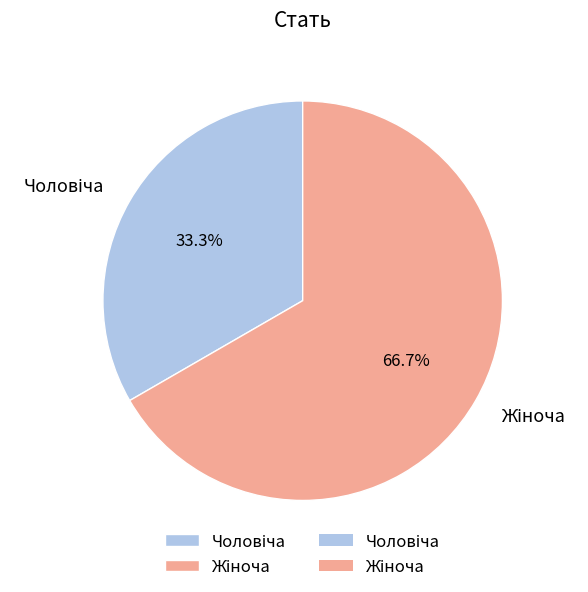

Does any single category account for the majority?

Yes